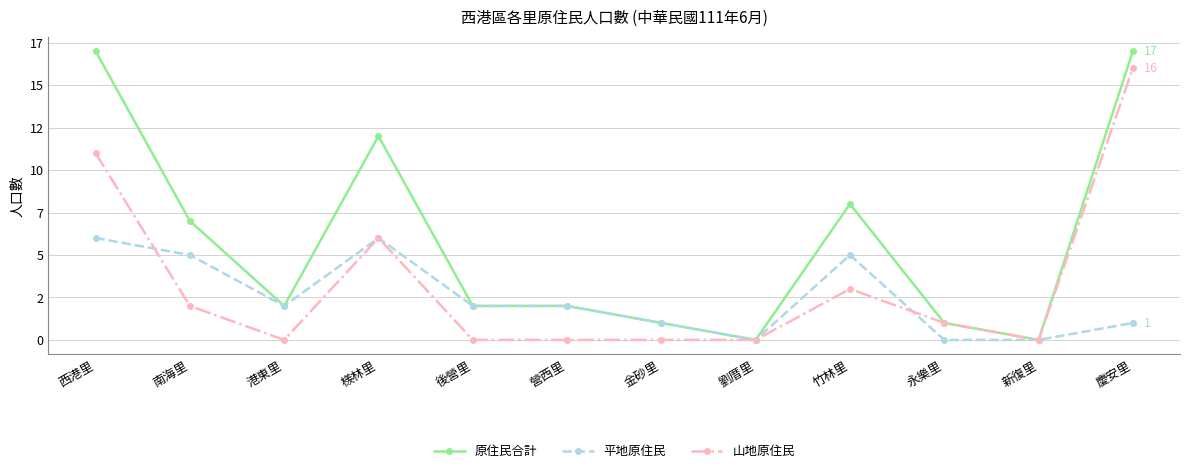

Reading left to right, transcribe all the data shown in this chart.

原住民合計: 17	7	2	12	2	2	1	0	8	1	0	17
平地原住民: 6	5	2	6	2	2	1	0	5	0	0	1
山地原住民: 11	2	0	6	0	0	0	0	3	1	0	16